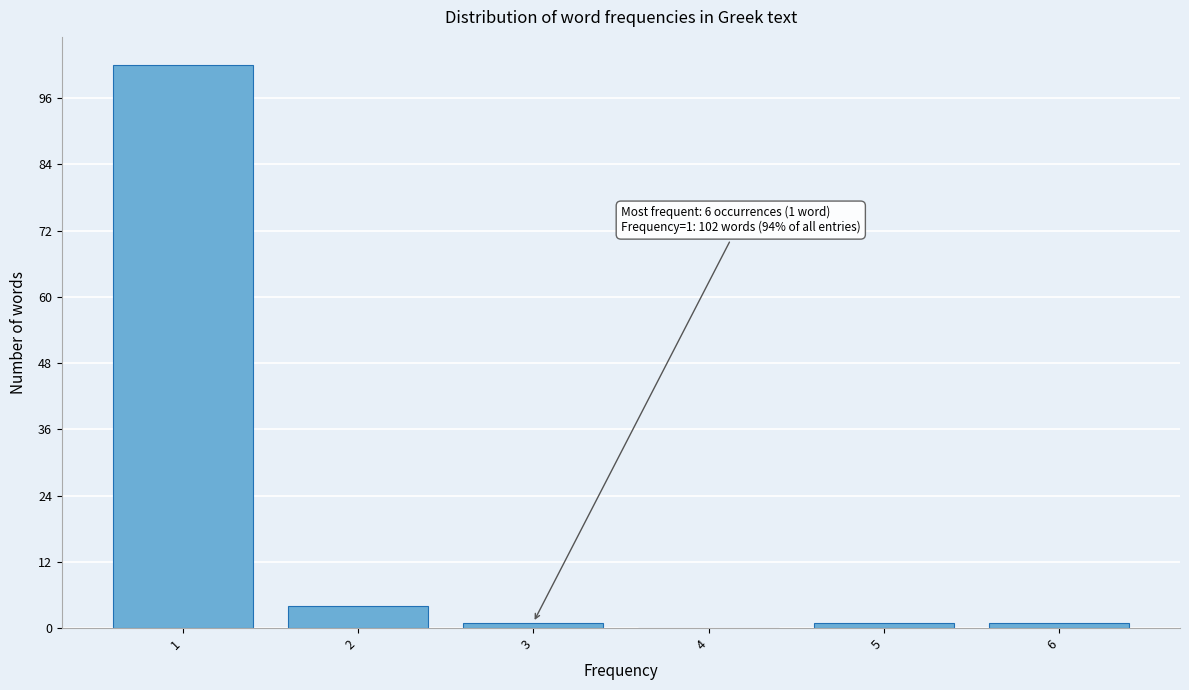

Reading left to right, transcribe all the data shown in this chart.

1=102	2=4	3=1	4=0	5=1	6=1